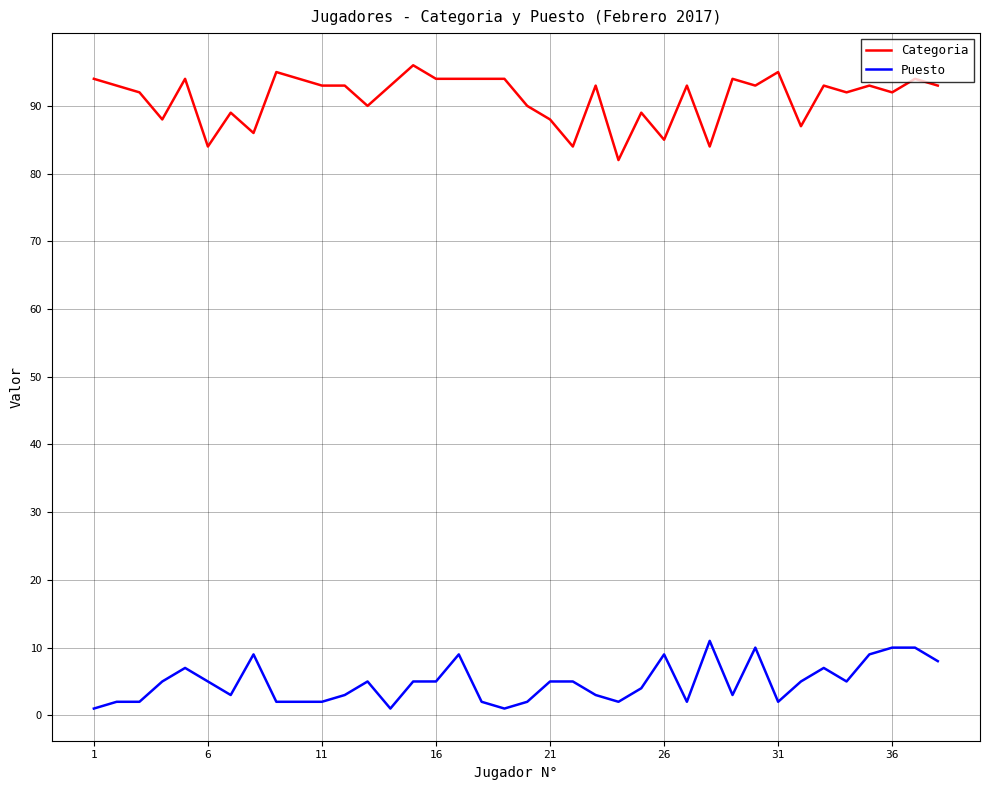

What are all the series names shown in the legend?

Categoria, Puesto